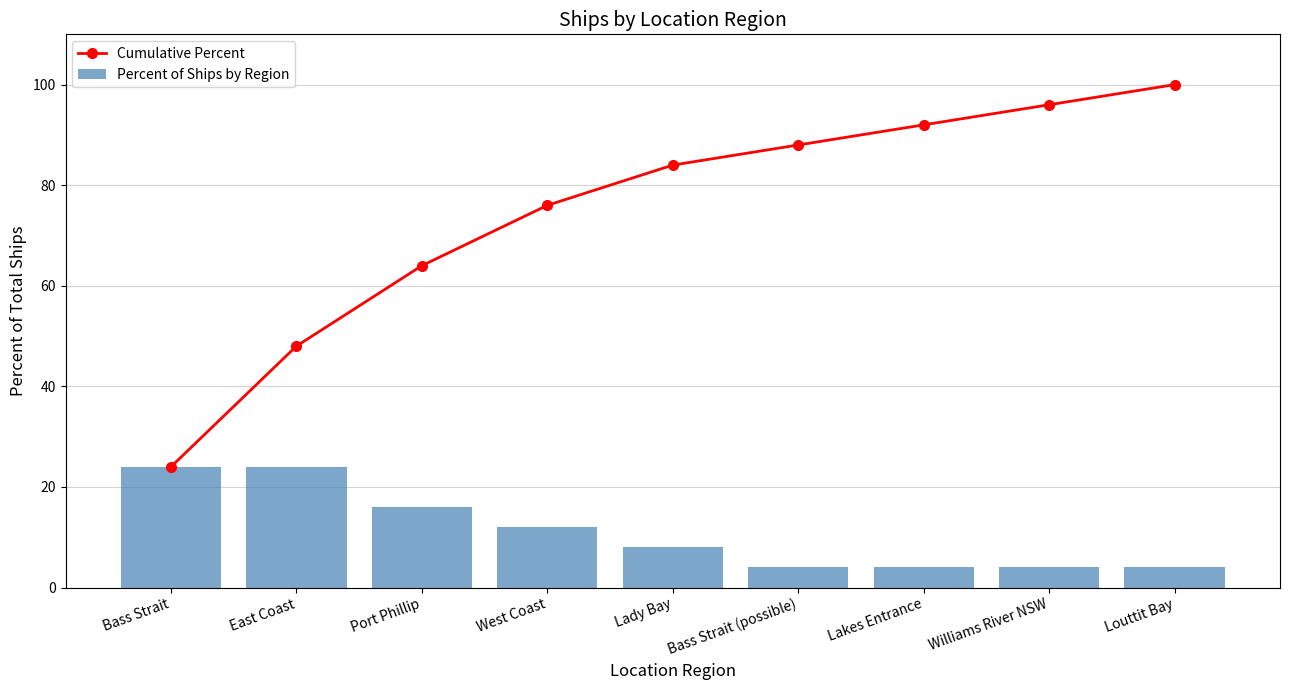

Reading left to right, transcribe all the data shown in this chart.

Cumulative Percent: 24	48	64	76	84	88	92	96	100
Percent of Ships by Region: 24	24	16	12	8	4	4	4	4